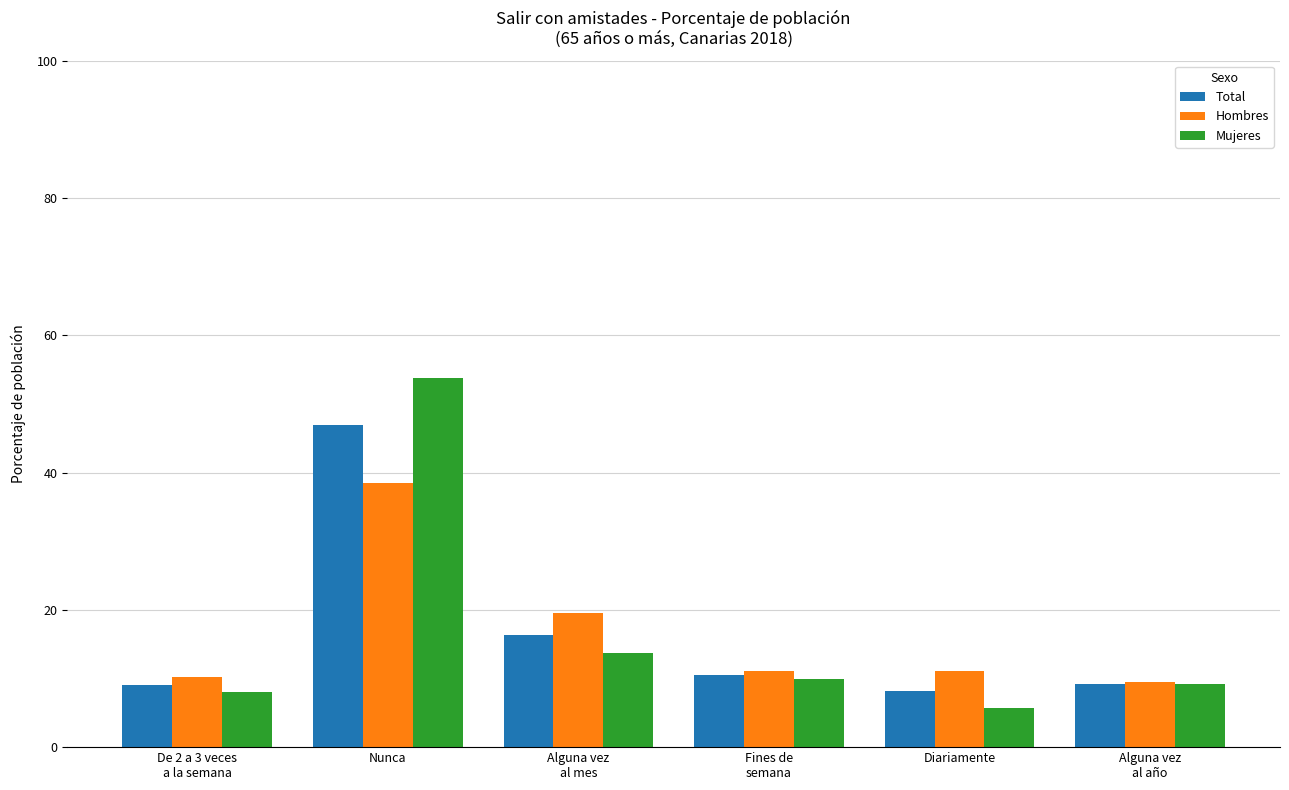

Between Nunca and Fines de
semana, which series saw the biggest shift?

Mujeres